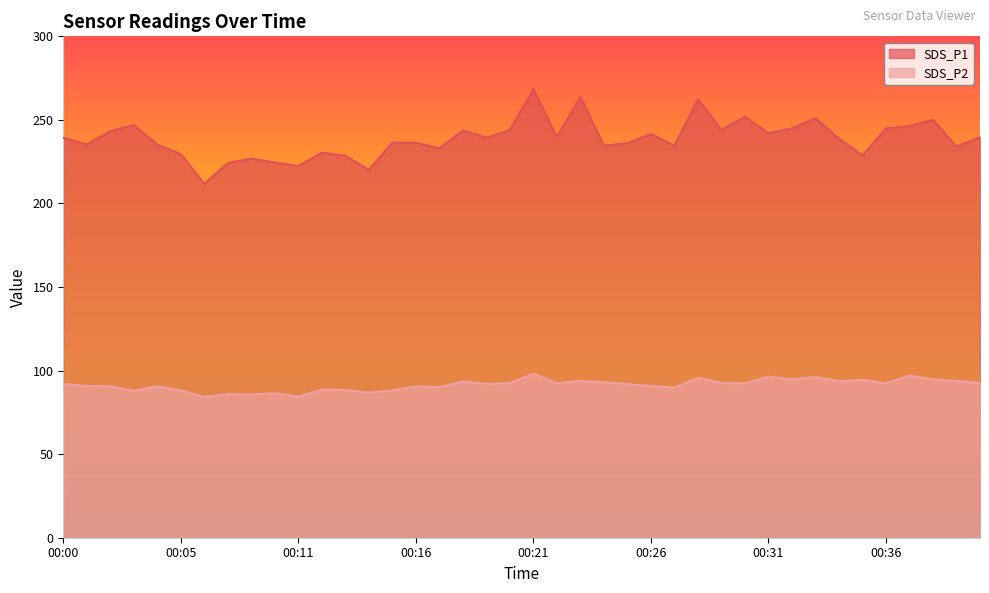

Which series has the largest total across all categories?

SDS_P1